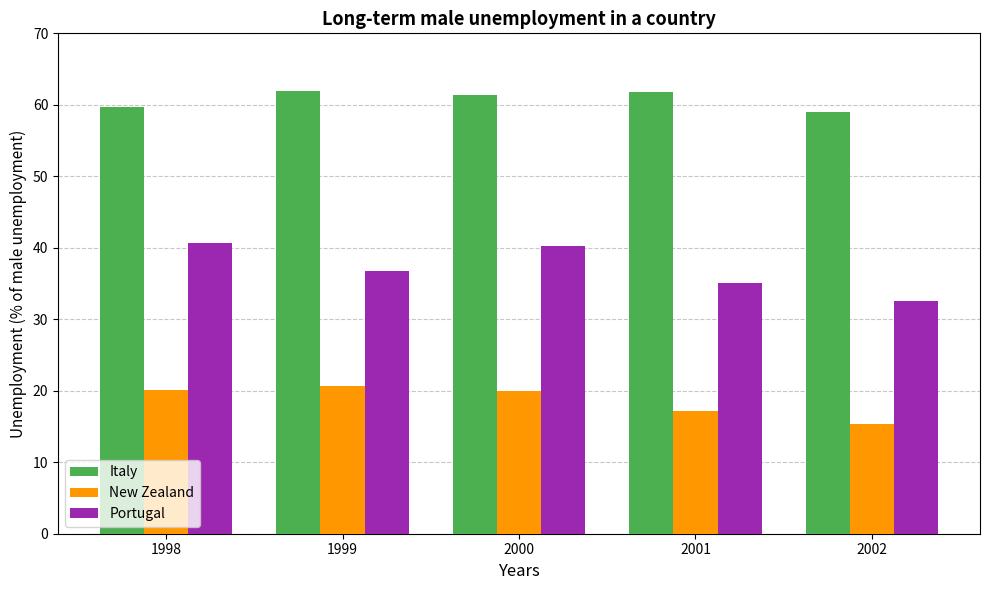

List the series in order of their overall mean, highest first.

Italy, Portugal, New Zealand